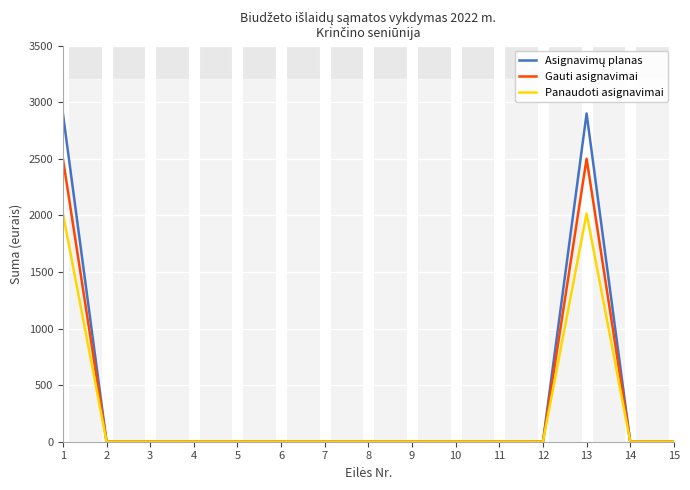

The value of Gauti asignavimai at 8 is 0.0. True or false?

True